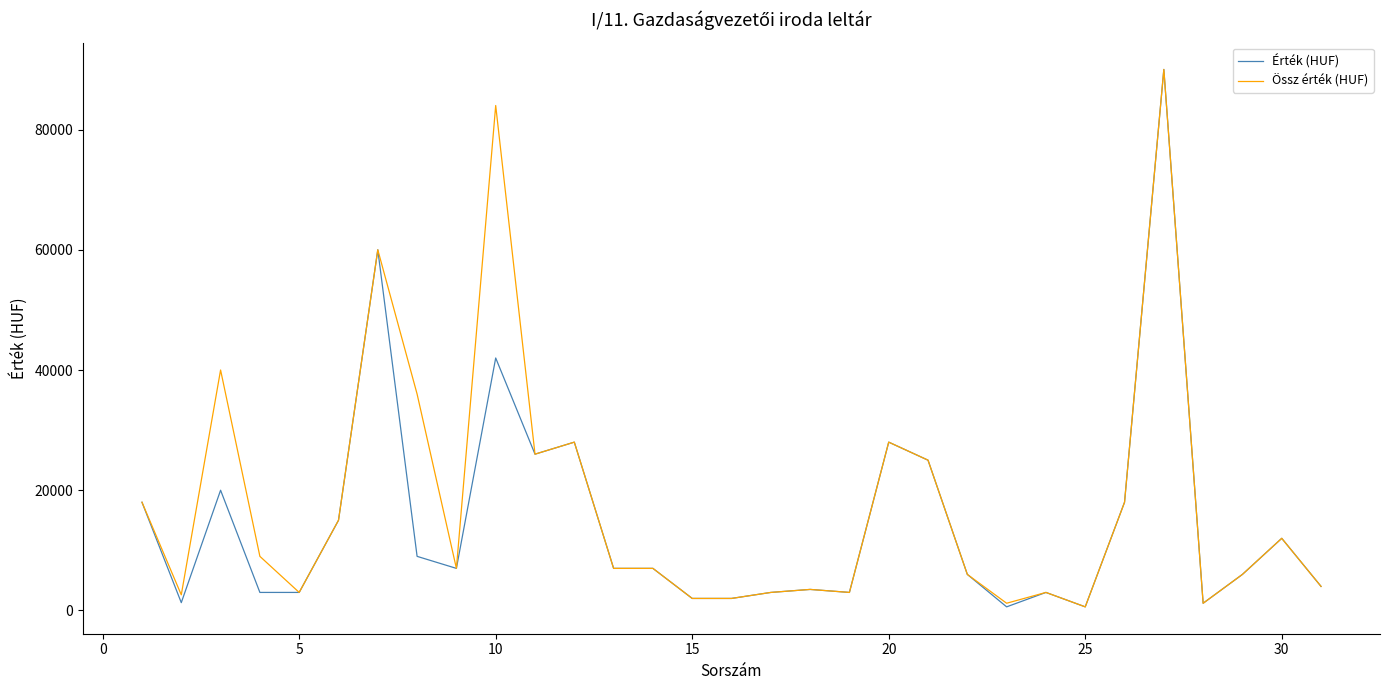

What is the highest value of the Érték (HUF) series?

90000